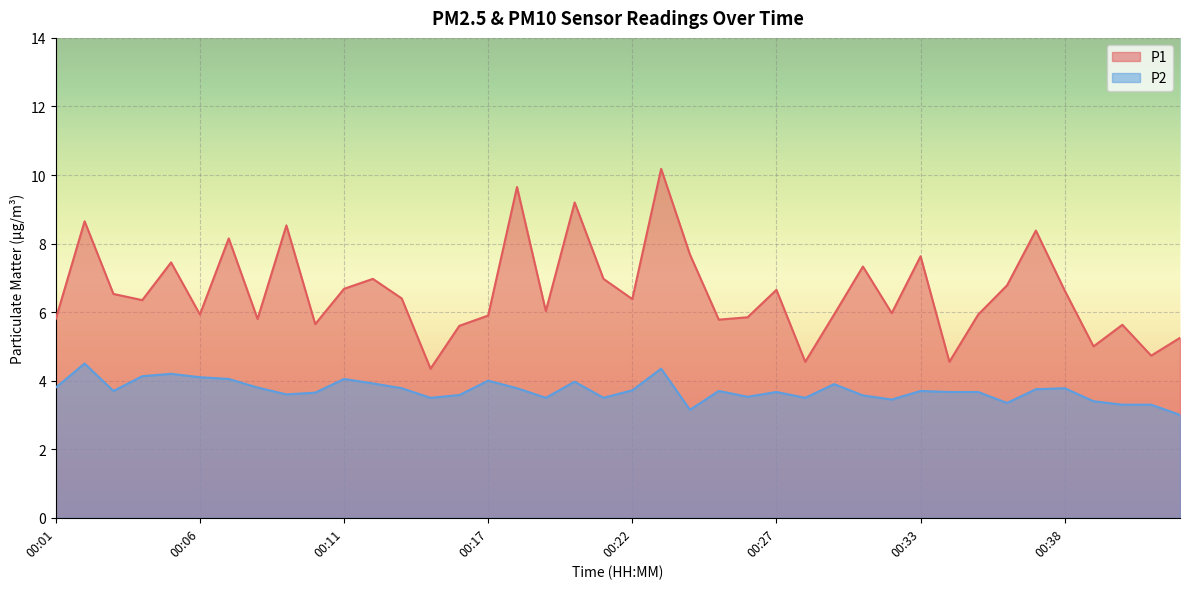

What is the sum of the P1 values at 00:23 and 00:19?

16.2